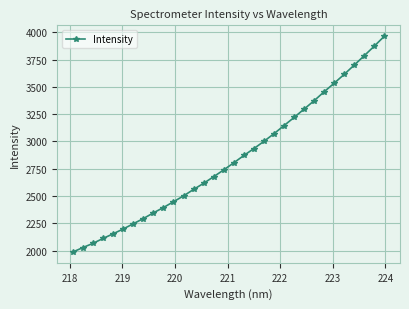

How many lines are shown in the chart?

1